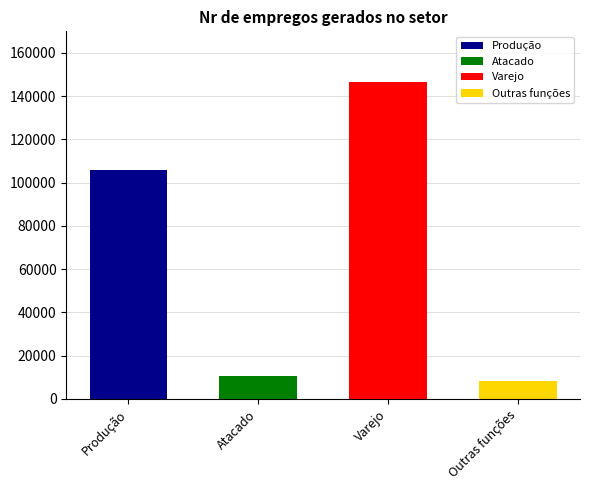

What is the difference between the maximum and minimum values?

138320